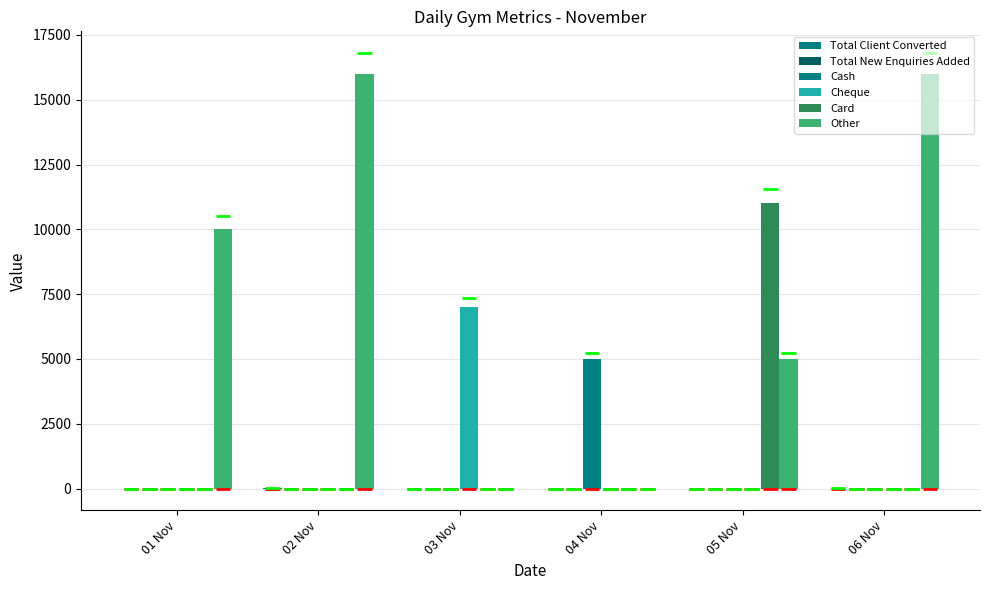

Rank the categories by Cash value from highest to lowest.

04 Nov, 01 Nov, 02 Nov, 03 Nov, 05 Nov, 06 Nov